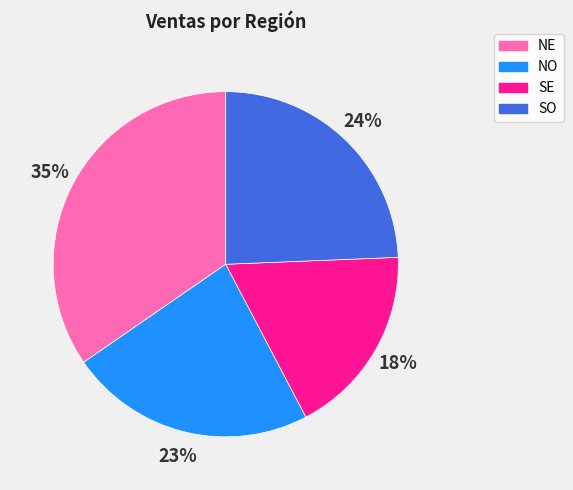

What percentage is the NE slice, to the nearest percent?

35%